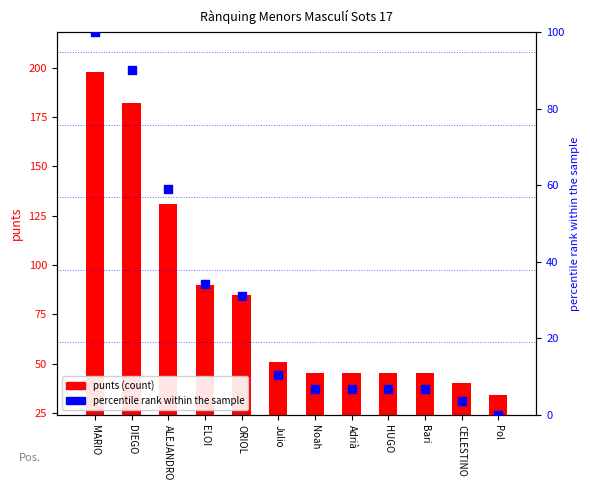

Which series has the largest total across all categories?

punts